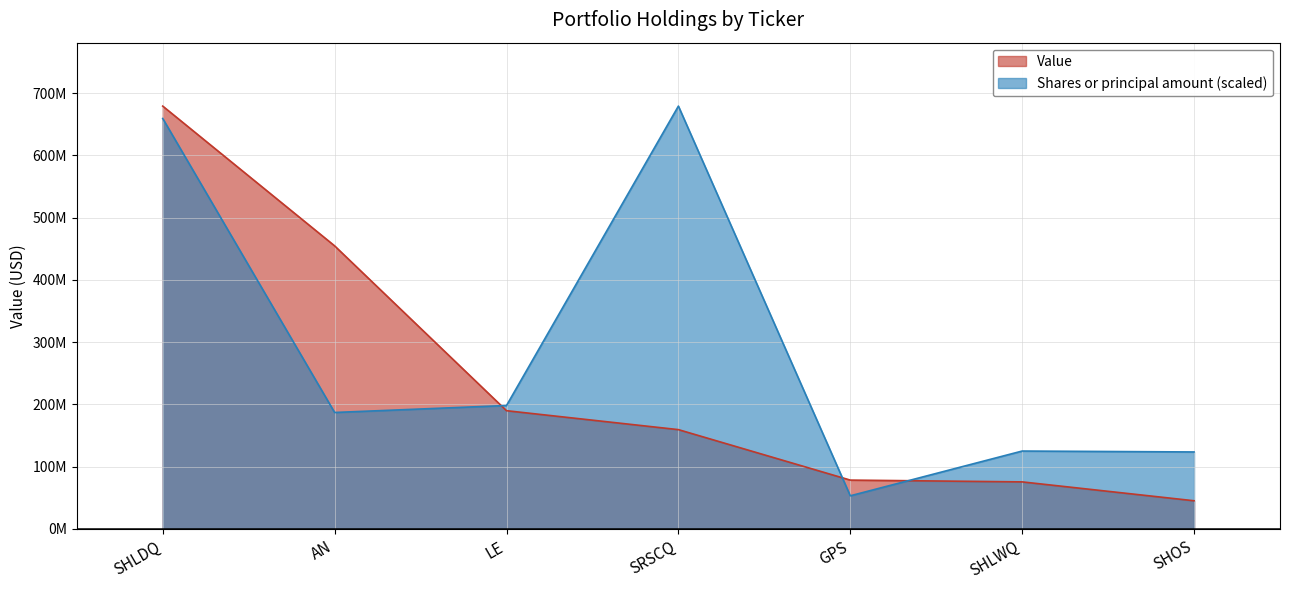

How many intersections are there between Shares or principal amount and Value?

3